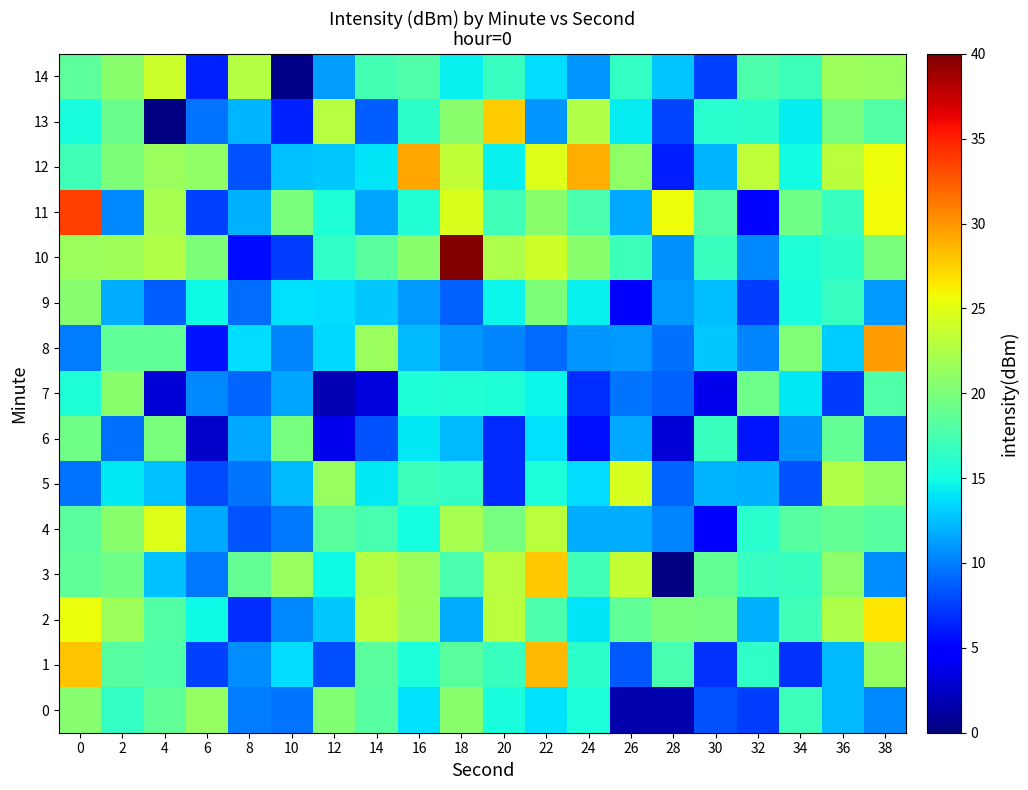

Rank the series by their maximum value, from highest to lowest.

10, 11, 8, 12, 1, 3, 13, 2, 4, 5, 14, 0, 7, 9, 6